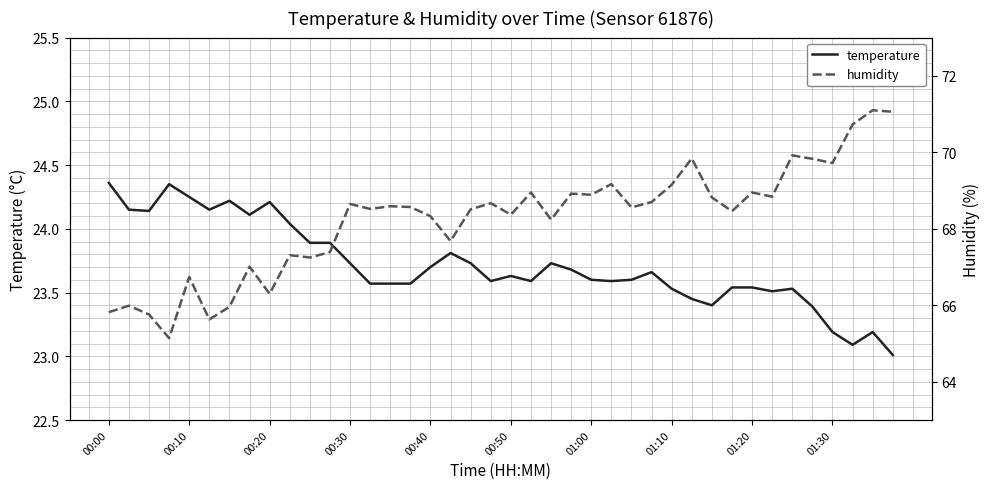

What are all the series names shown in the legend?

temperature, humidity